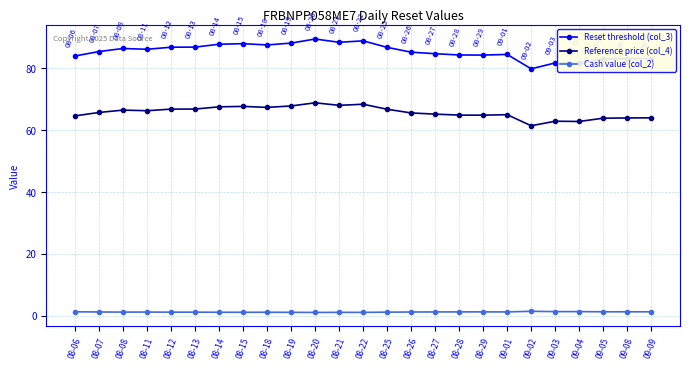

Count the number of data series in this chart.

3